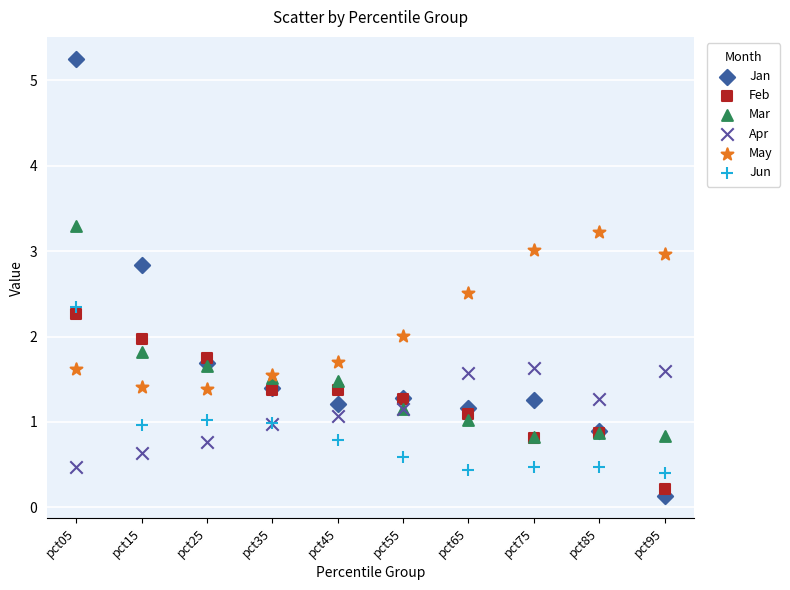

Which series reaches the minimum Y coordinate?

Jan